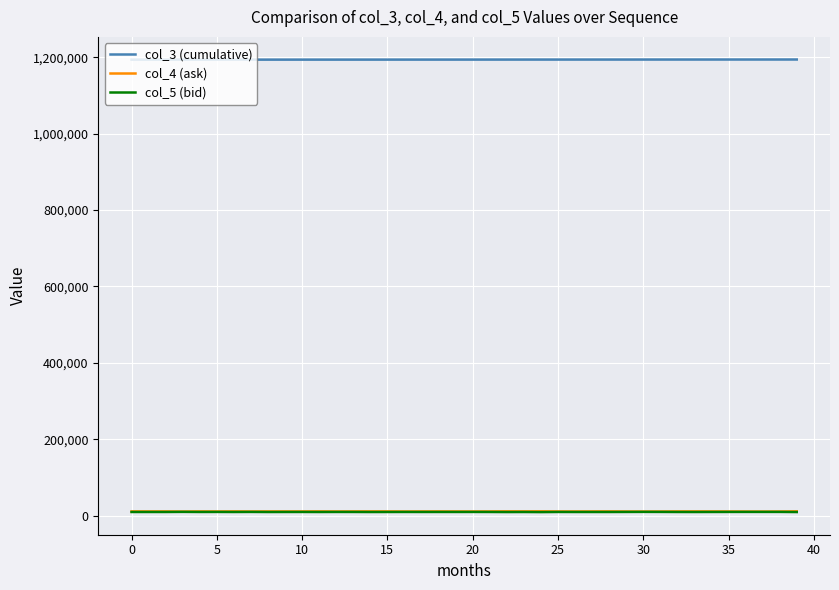

What is the greatest value displayed?

1194177